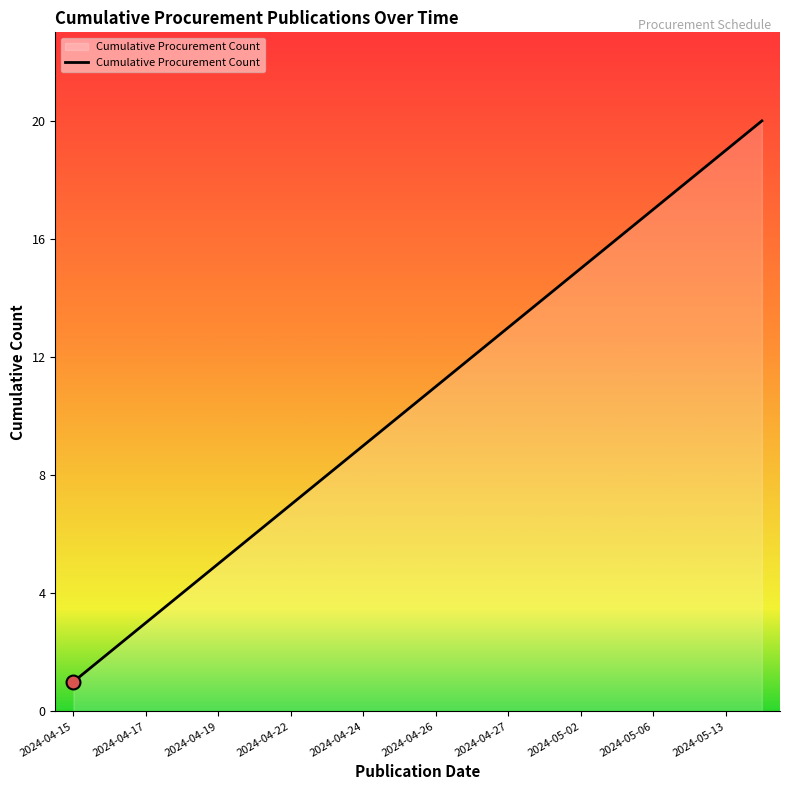

What is the greatest value displayed?

20